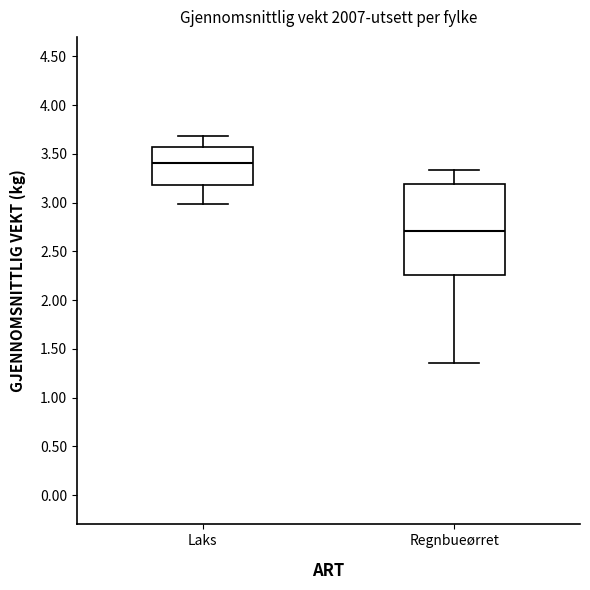

Reading left to right, transcribe this box plot: for each box, give where its median line is, the range the box spans, and where its two whiskers end, as read against the y-axis. The values are not printed on the chart, so give them approximately, as read against the axis.

Laks: median 3.40, box 3.20 to 3.55, whiskers 3.00 to 3.70
Regnbueørret: median 2.70, box 2.25 to 3.20, whiskers 1.35 to 3.35